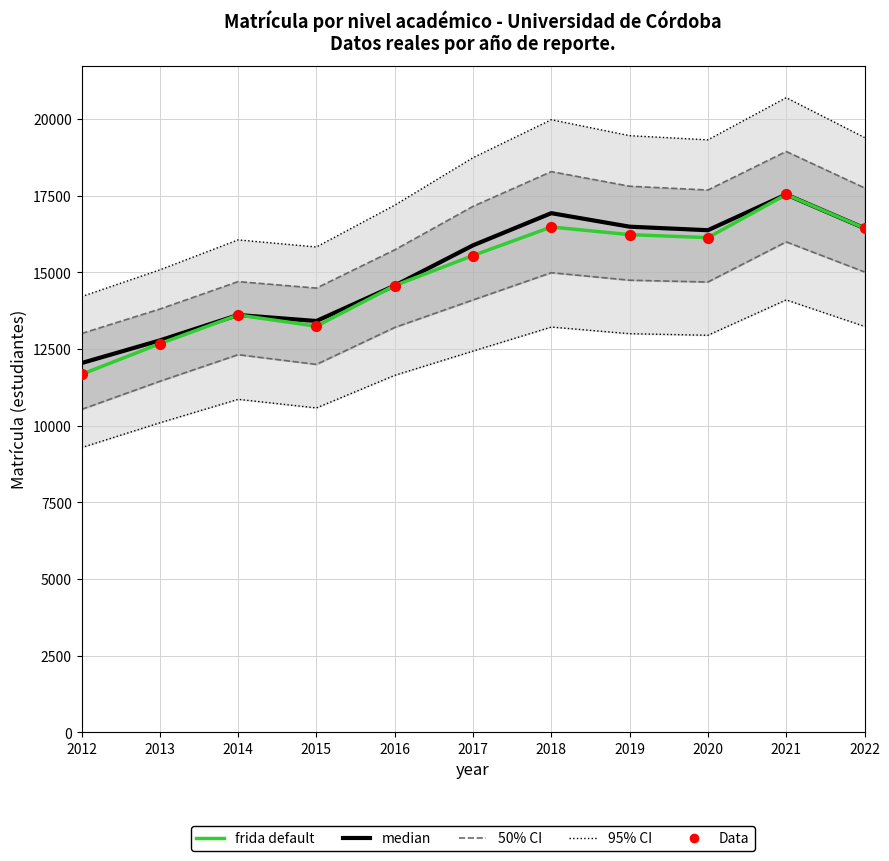

Which series has the largest total across all categories?

median